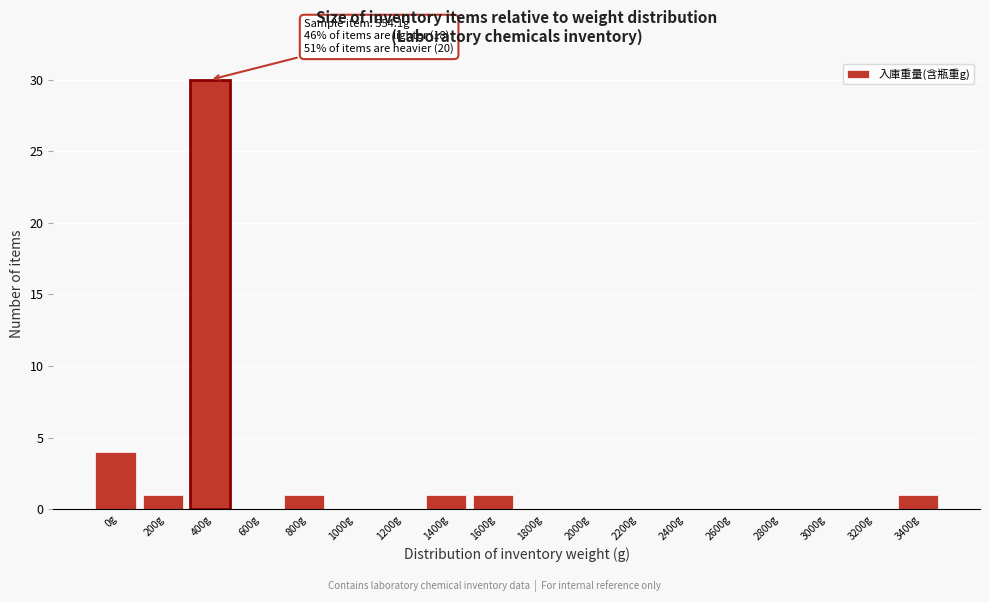

Reading left to right, extract all data points from this chart.

0g=4	200g=1	400g=30	600g=0	800g=1	1000g=0	1200g=0	1400g=1	1600g=1	1800g=0	2000g=0	2200g=0	2400g=0	2600g=0	2800g=0	3000g=0	3200g=0	3400g=1